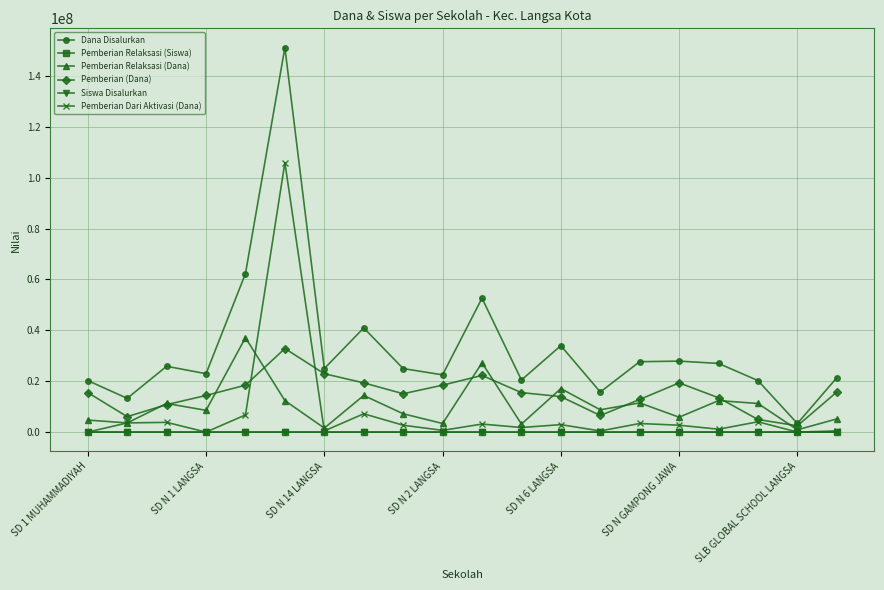

Which series ends up on top after the final intersection of Pemberian Relaksasi (Dana) and Pemberian Dari Aktivasi (Dana)?

Pemberian Relaksasi (Dana)